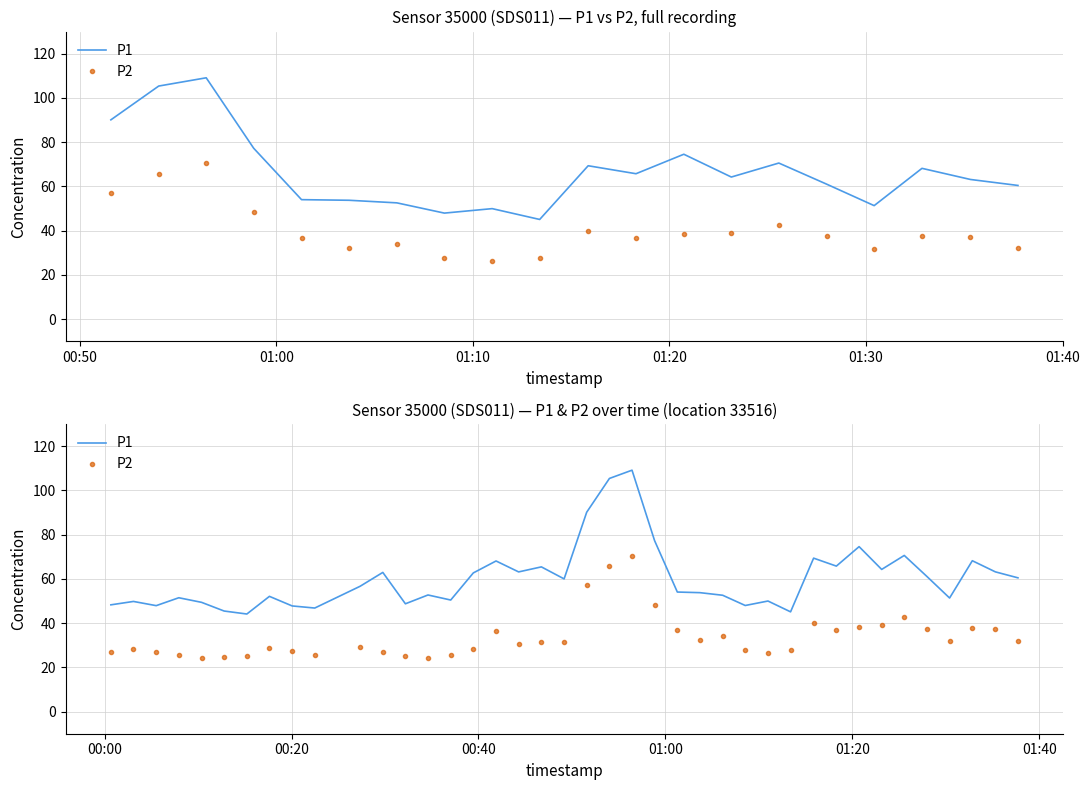

Which series has the largest range (max minus min)?

P1